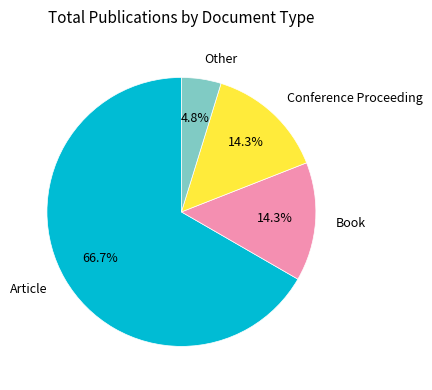

Does any single category account for the majority?

Yes